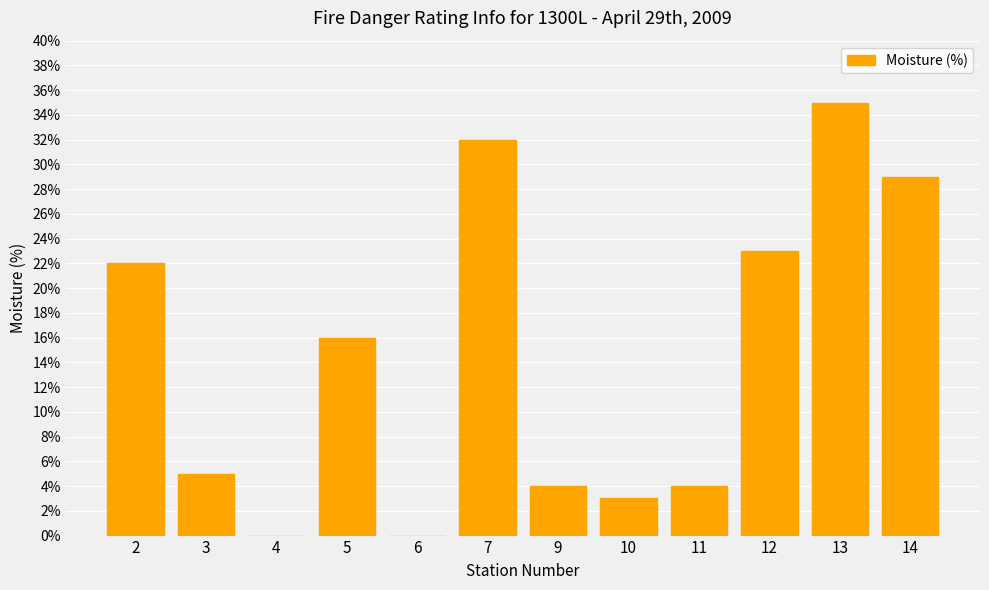

Reading left to right, what are all the values shown in this chart?

22	5	0	16	0	32	4	3	4	23	35	29